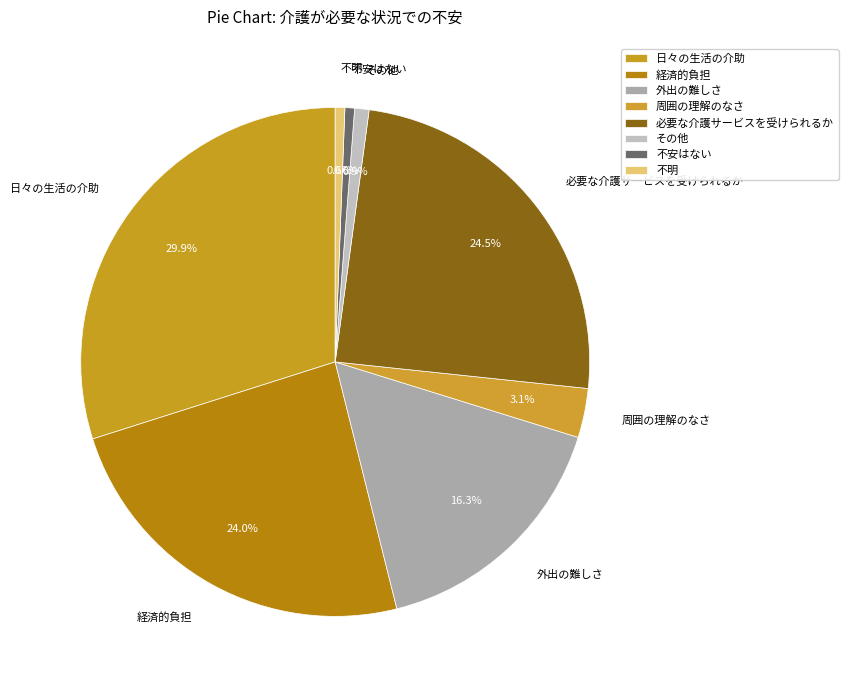

Which has a higher value, 不安はない or 日々の生活の介助?

日々の生活の介助